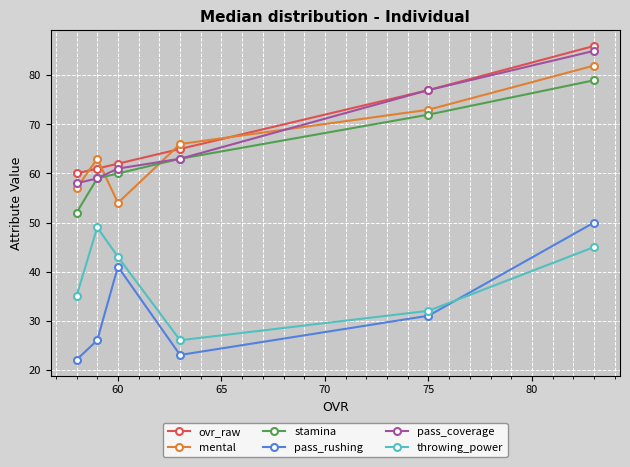

At how many categories does at least one series exceed 48?

6